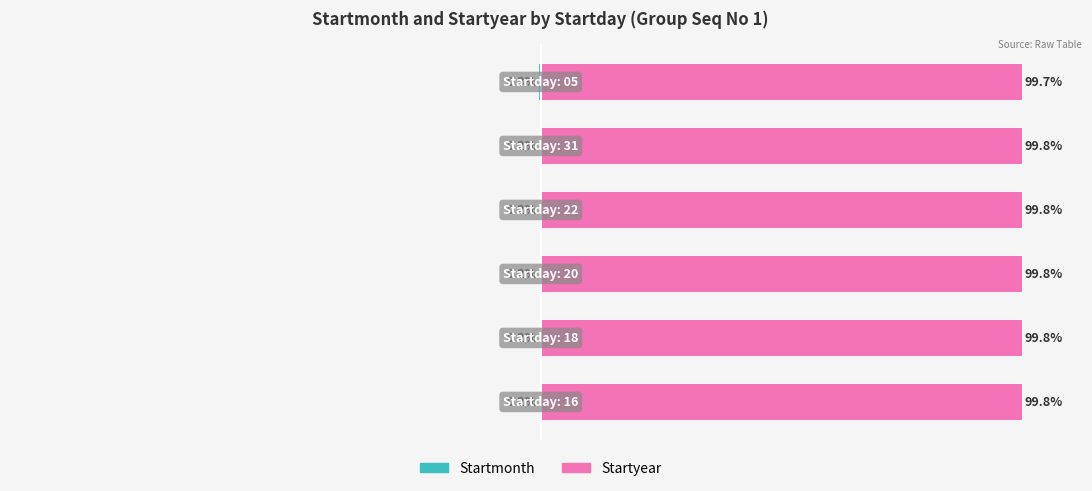

How many data points does each series have?

6